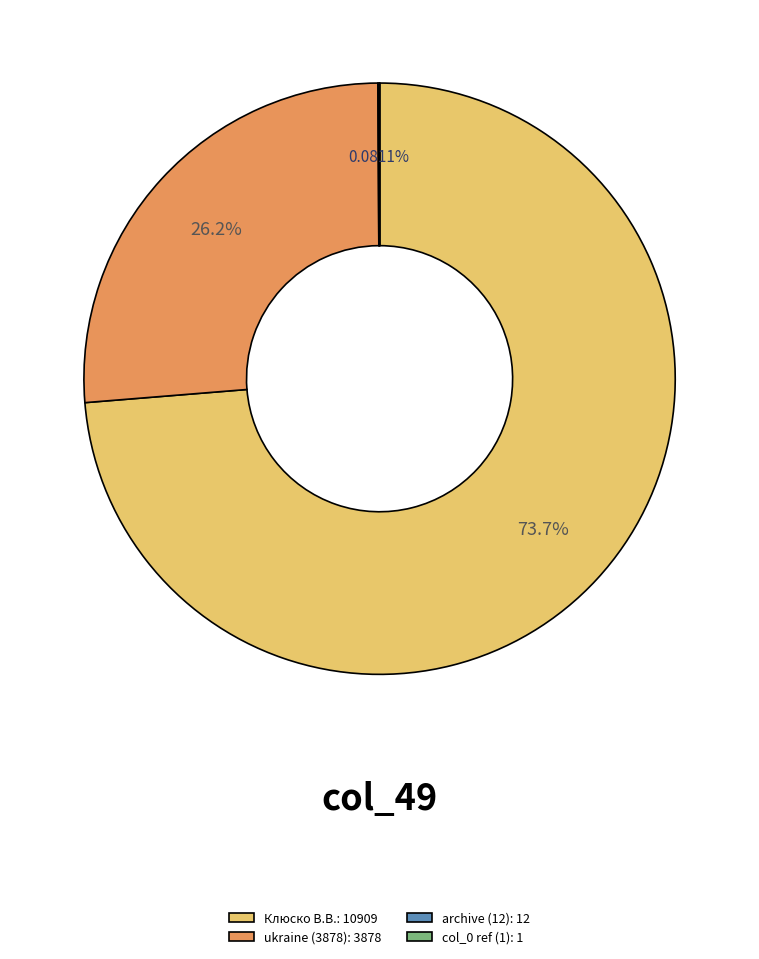

Which category accounts for the majority?

Клюско В.В.: 10909